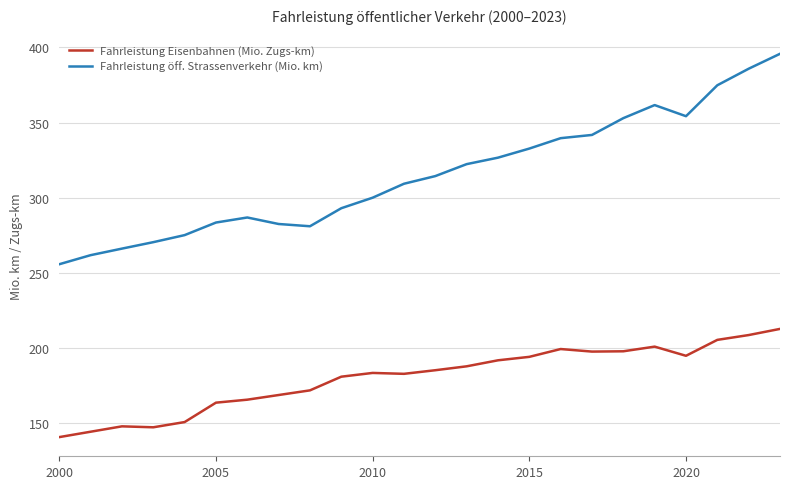

Rank the series by their maximum value, from highest to lowest.

Fahrleistung öff. Strassenverkehr (Mio. km), Fahrleistung Eisenbahnen (Mio. Zugs-km)